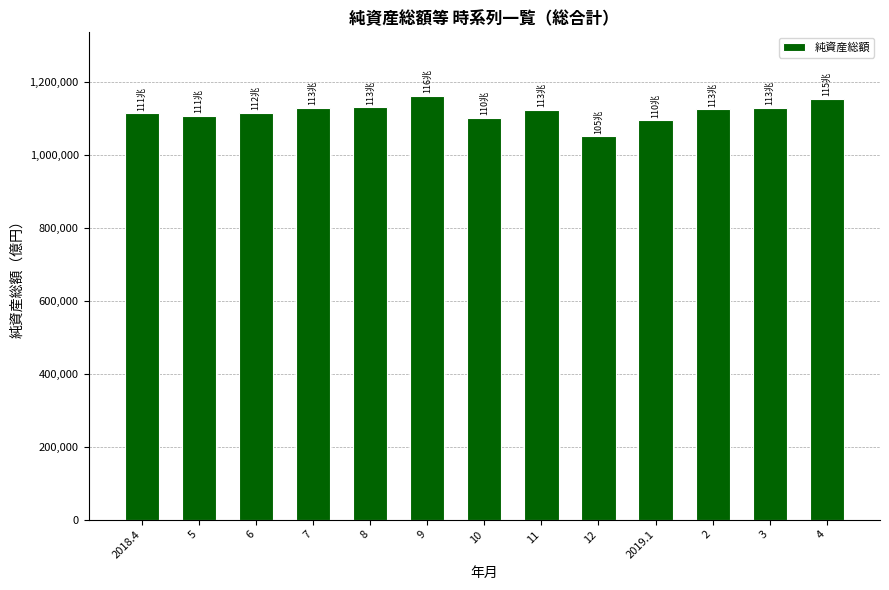

What is the value of the 1st bar from the left?

1114632